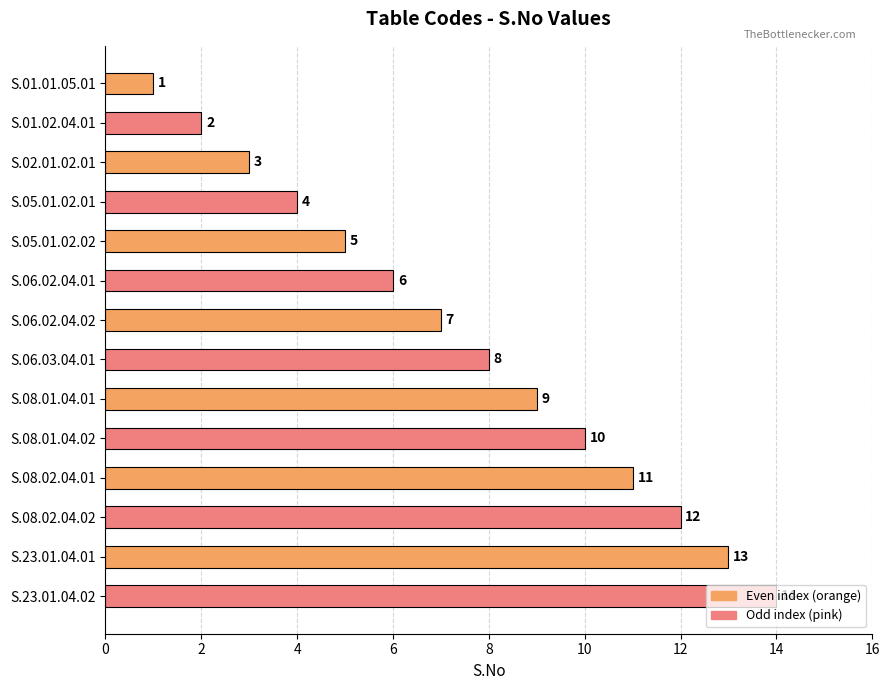

List the labels in order of value, smallest first.

S.01.01.05.01, S.01.02.04.01, S.02.01.02.01, S.05.01.02.01, S.05.01.02.02, S.06.02.04.01, S.06.02.04.02, S.06.03.04.01, S.08.01.04.01, S.08.01.04.02, S.08.02.04.01, S.08.02.04.02, S.23.01.04.01, S.23.01.04.02